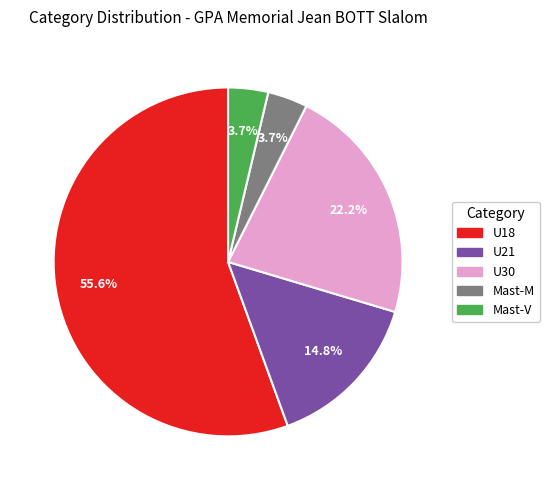

Is the sum of U30 and Mast-M greater than half?

No